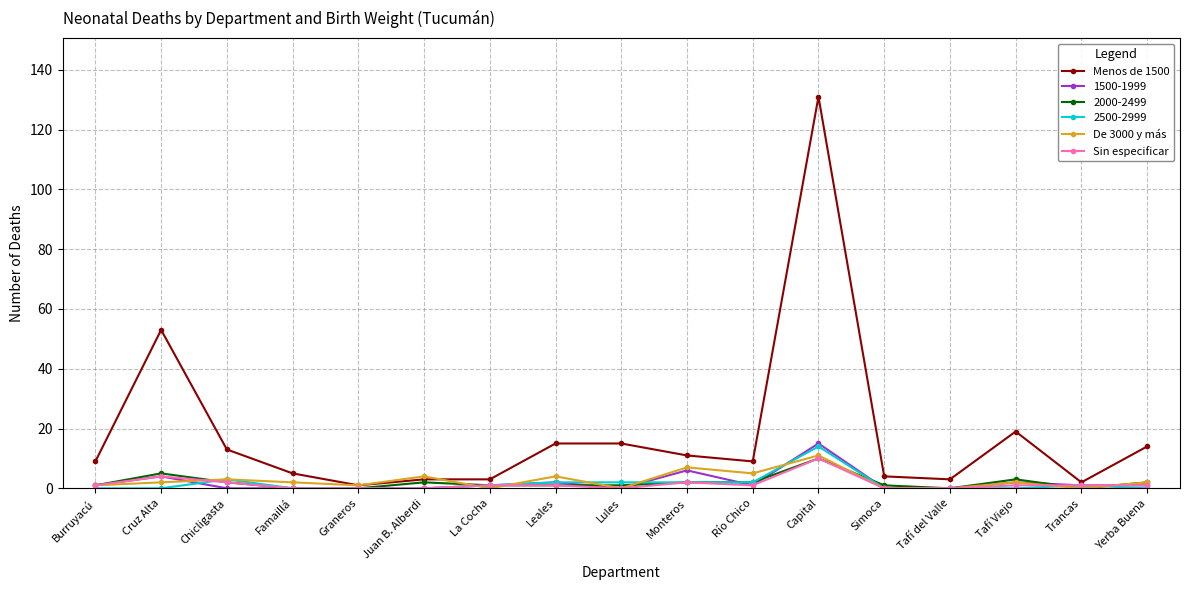

What is the label of the 11th point from the left?

Río Chico